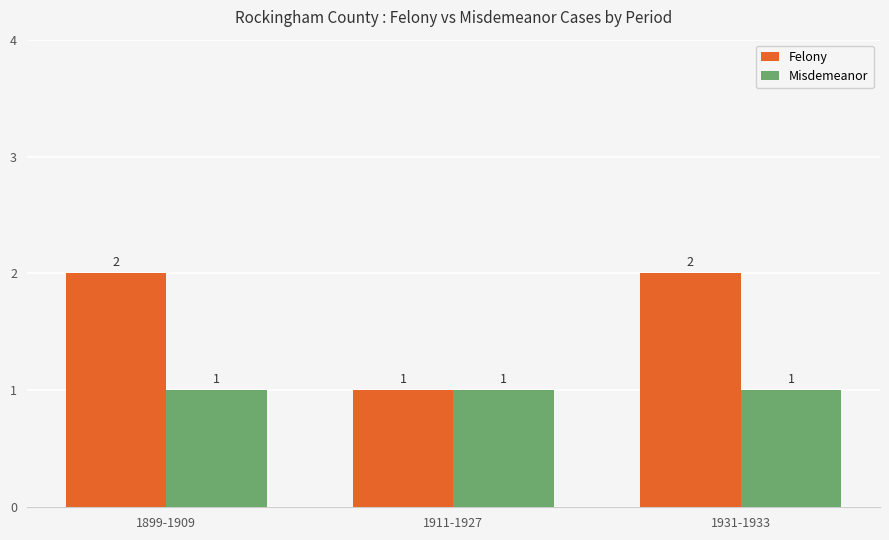

Rank the series by their average value, from lowest to highest.

Misdemeanor, Felony